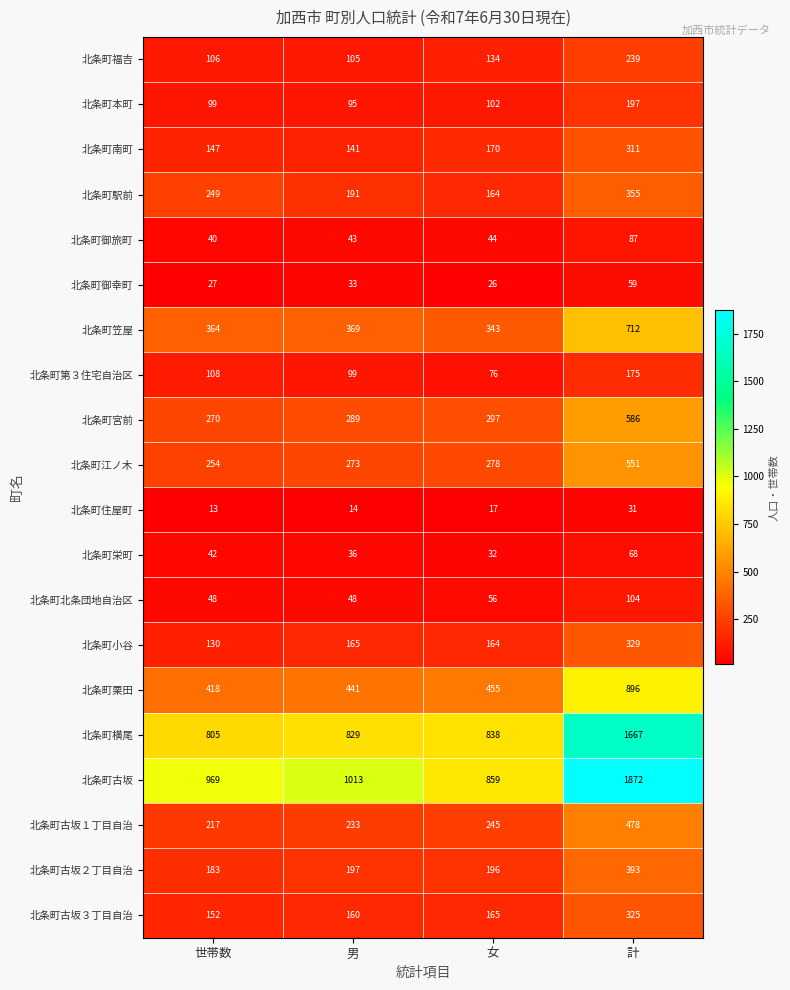

What is the difference between the 北条町江ノ木 values at 世帯数 and 計?

297